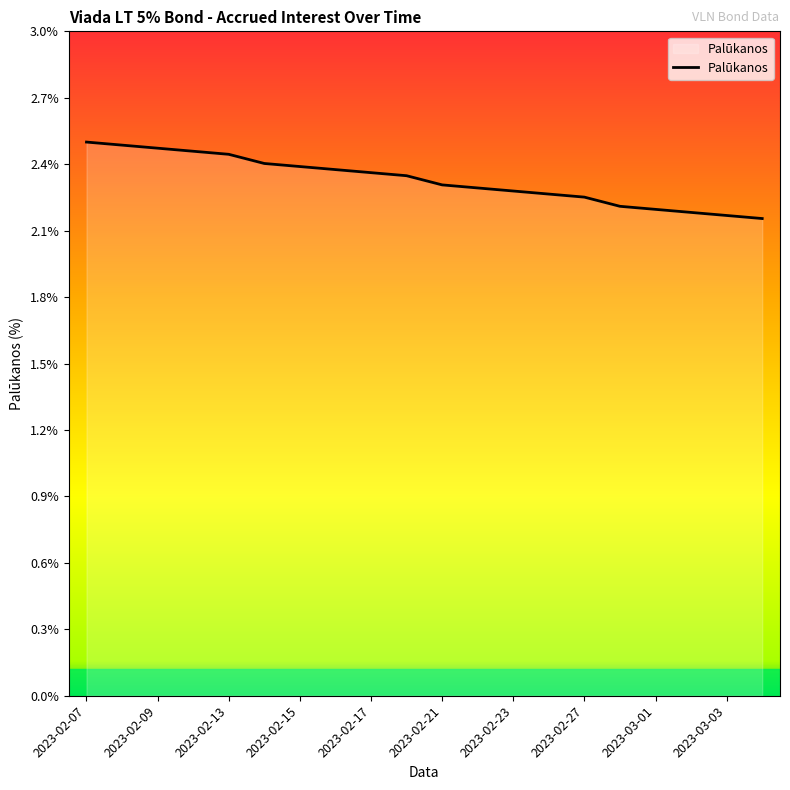

What is the difference between the maximum and minimum values?

0.3